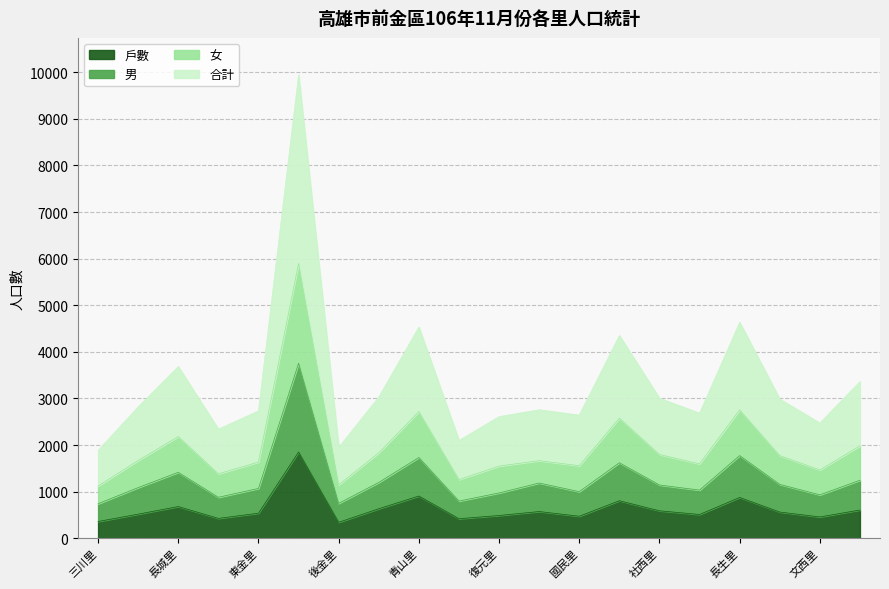

What is the label of the 9th point from the left?

青山里